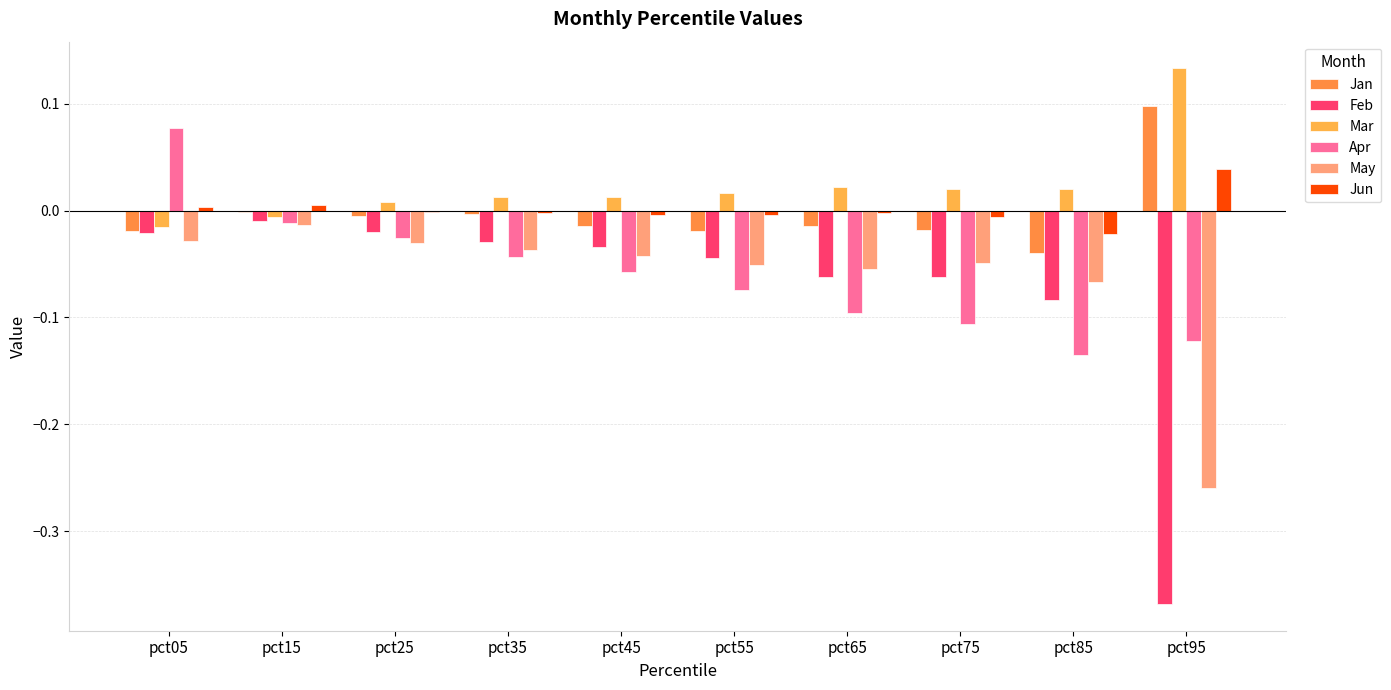

How many series are shown in this chart?

6